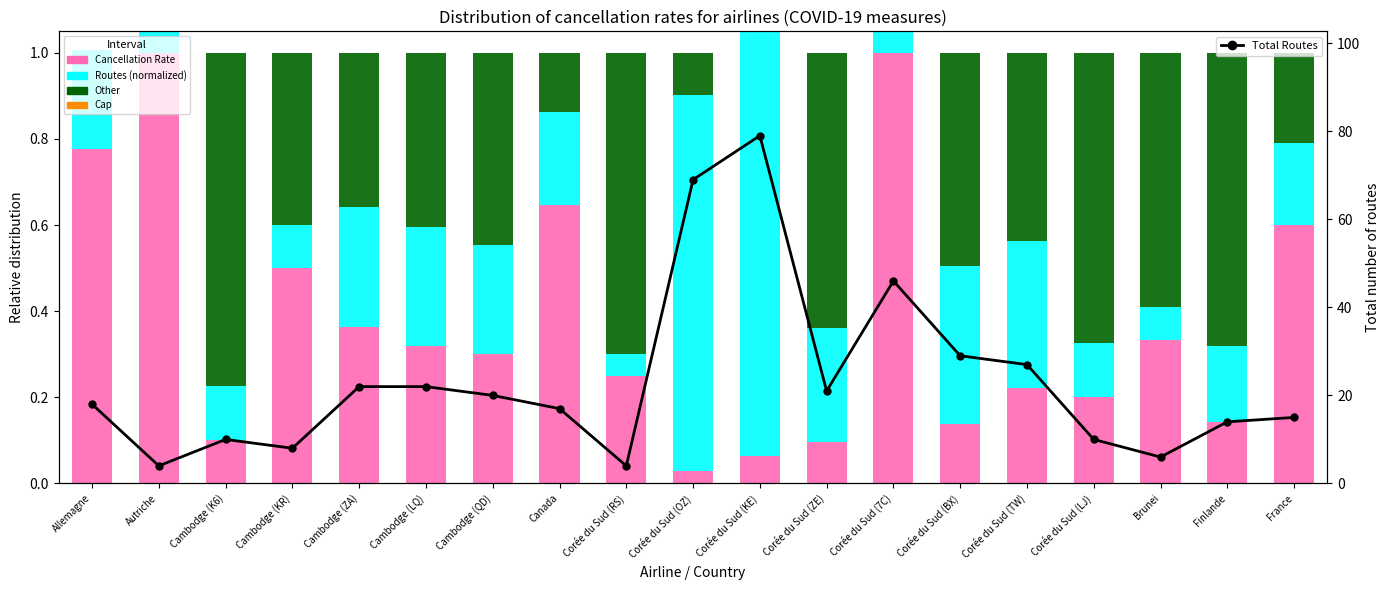

How many Other values are between 0 and 1?

19